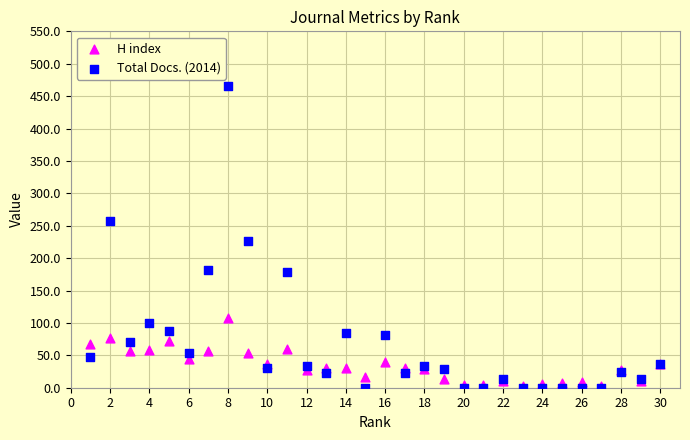

In the Total Docs. (2014) series, what Y value is closest to 232?

226